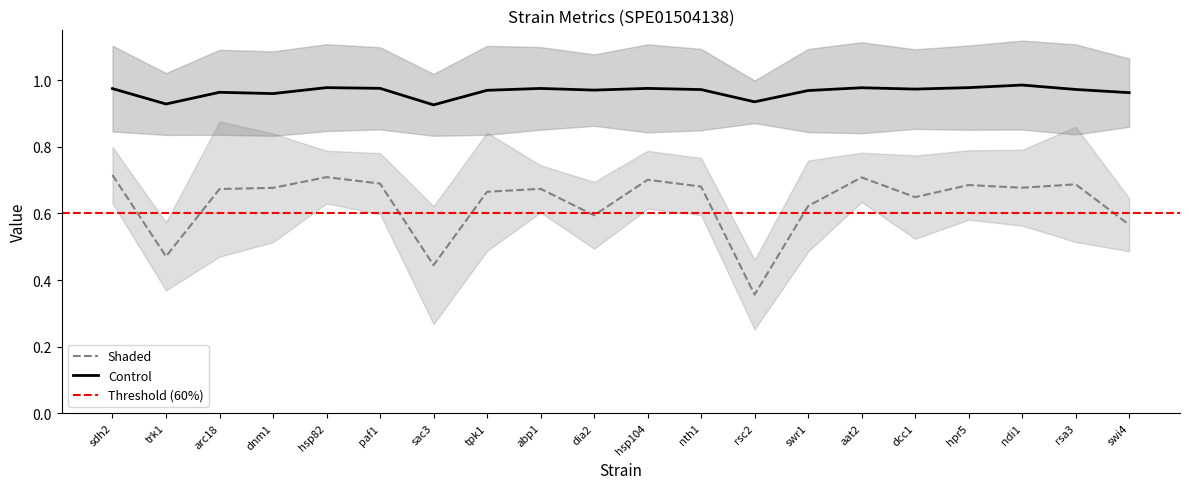

True or false: Control and Shaded intersect in this chart.

False